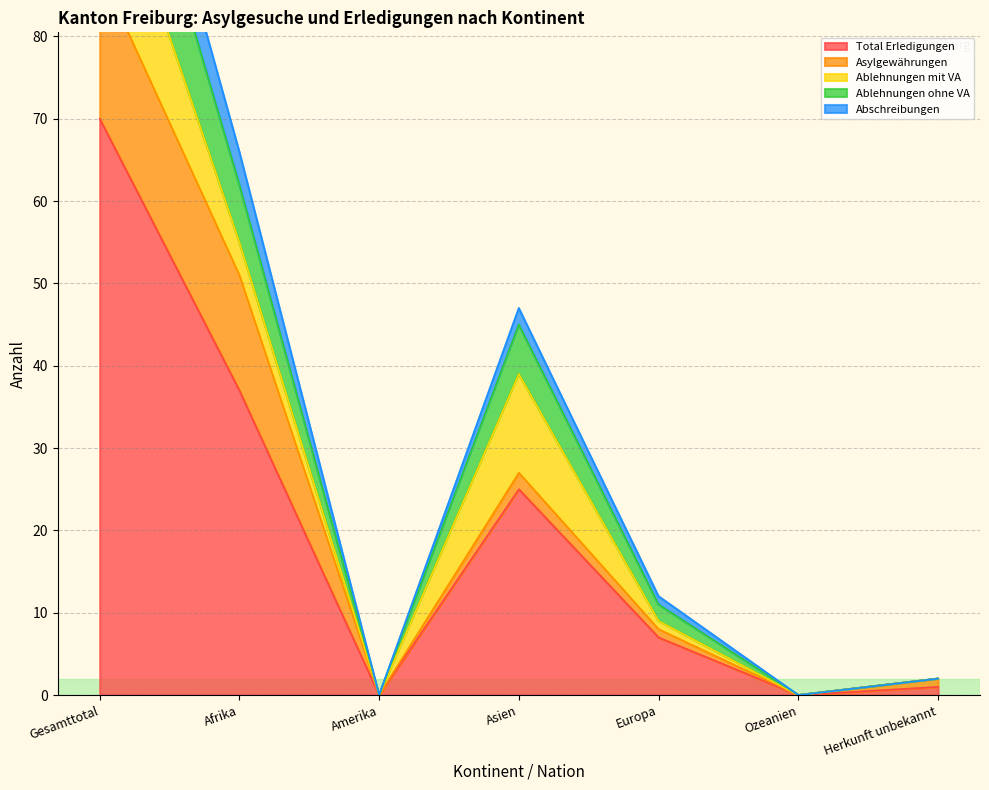

What is the spread (max minus min) of values at Gesamttotal?

50